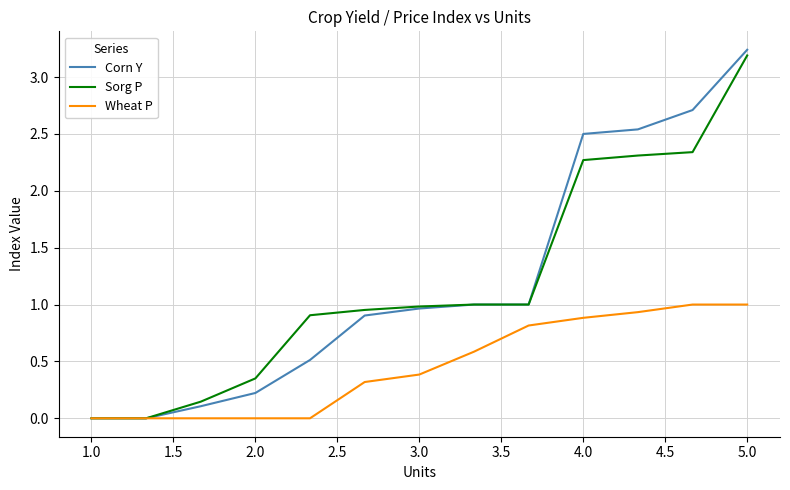

Which series has the largest range (max minus min)?

Corn Y